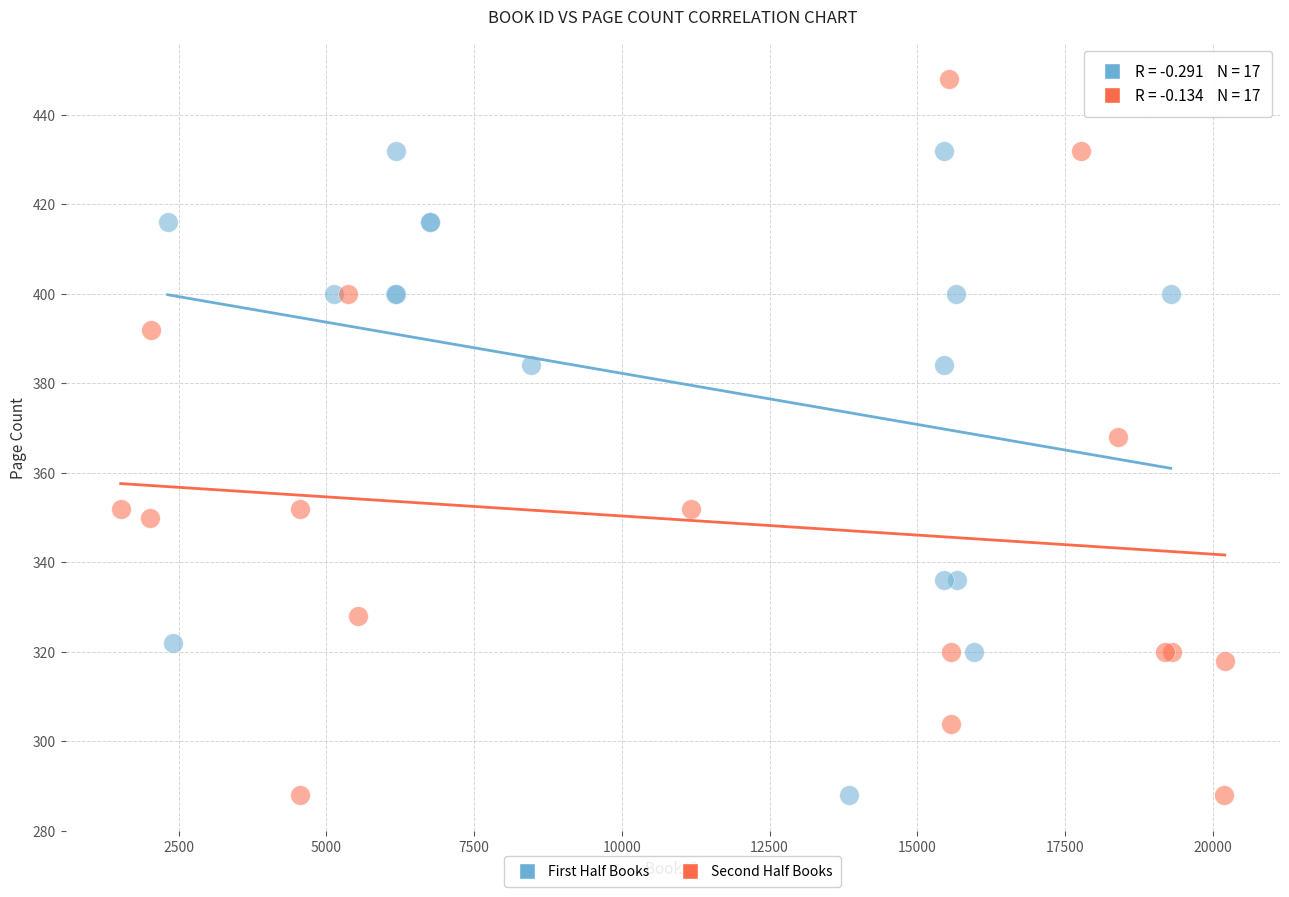

Which series contains the highest Y value?

Second Half Books